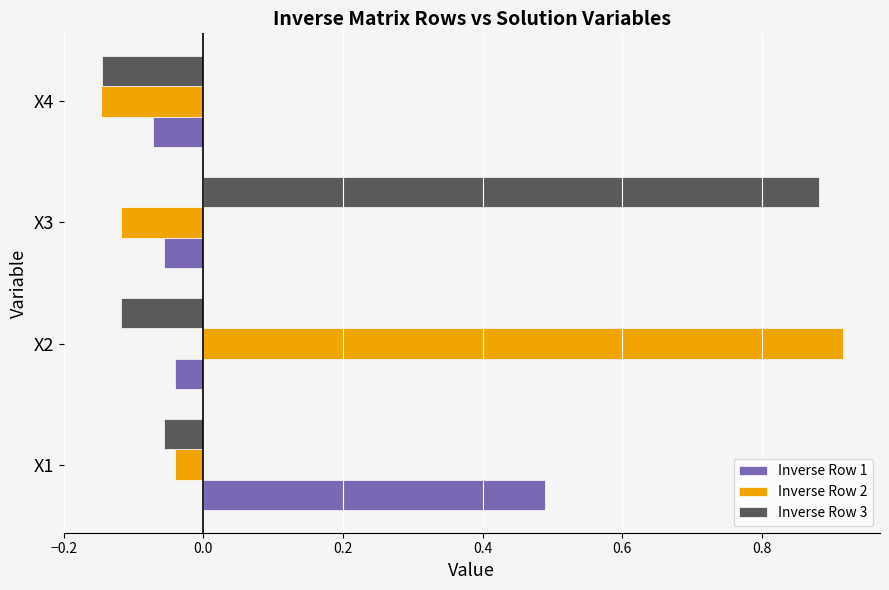

Which category has the highest value in the Inverse Row 1 series?

X1